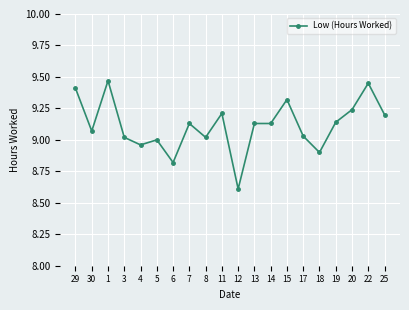

Where is the data nearest to the value 9?

5